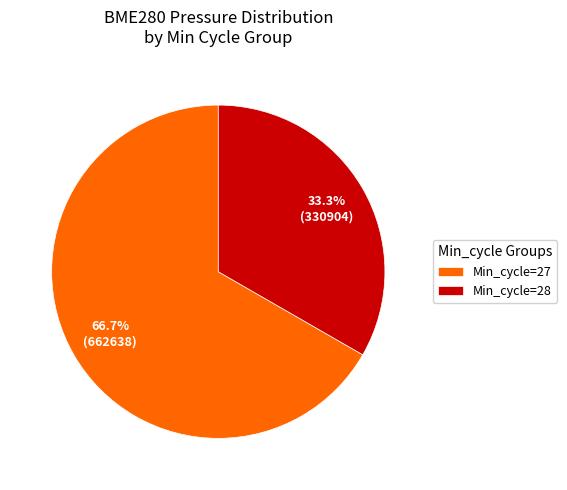

Count the number of slices in the pie.

2